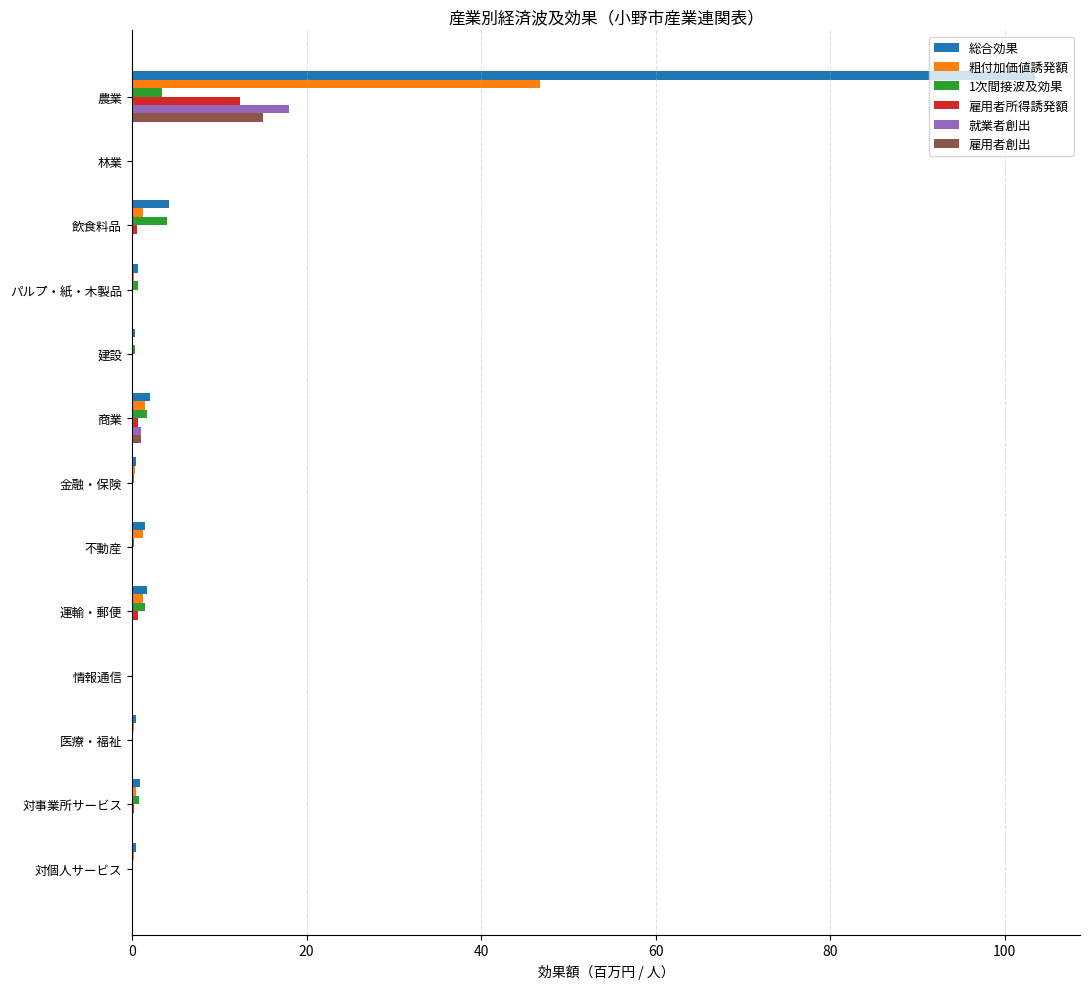

The 雇用者創出 series shows 0.0 at 対事業所サービス. True or false?

True